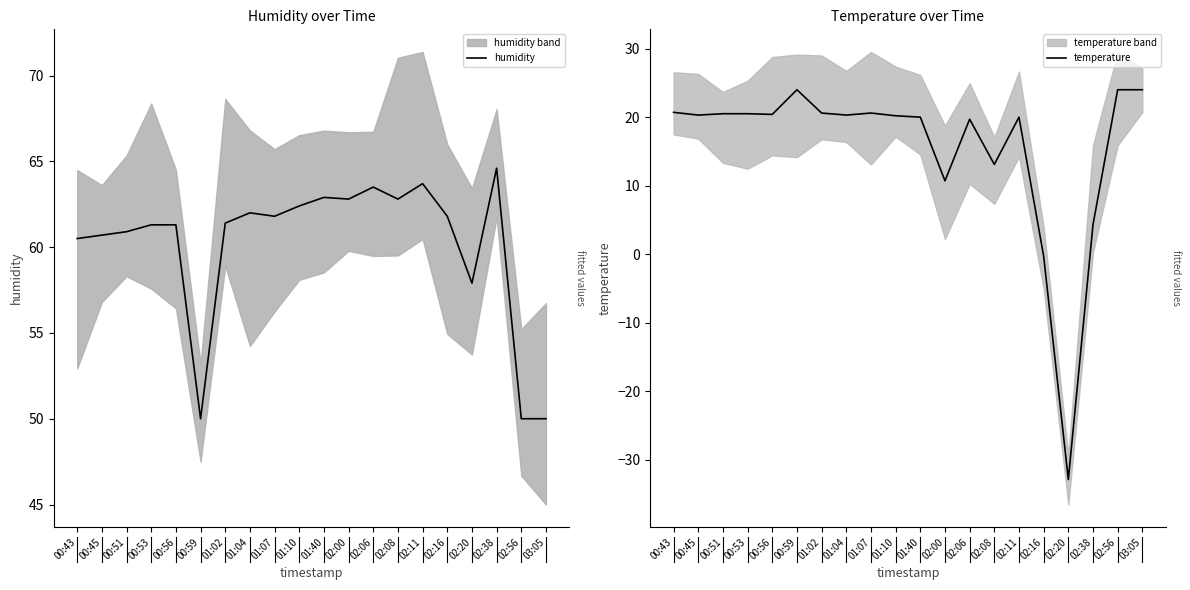

Reading right to left, transcribe all the data shown in this chart.

humidity: 50.0	50.0	64.6	57.9	61.8	63.7	62.8	63.5	62.8	62.9	62.4	61.8	62.0	61.4	50.0	61.3	61.3	60.9	60.7	60.5
temperature: 24.0	24.0	4.3	-32.9	-0.3	20.0	13.1	19.7	10.7	20.0	20.2	20.6	20.3	20.6	24.0	20.4	20.5	20.5	20.3	20.7